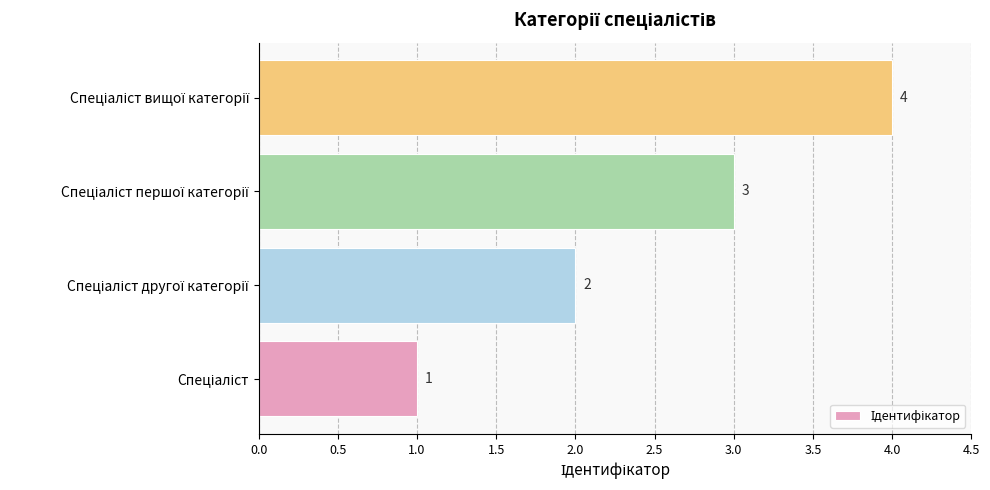

How many data points does each series have?

4